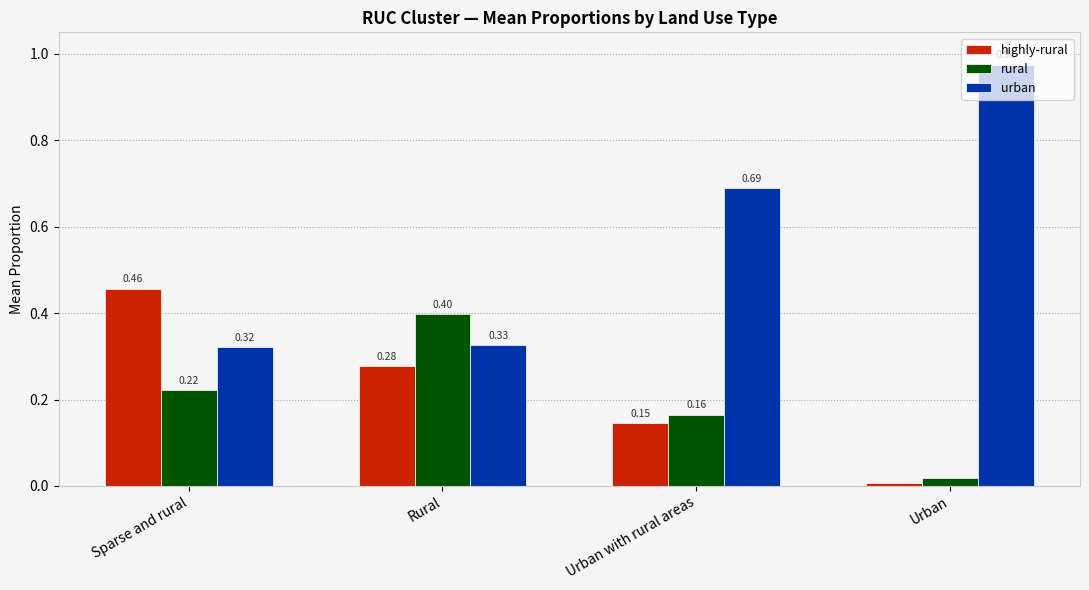

Which label corresponds to the smallest value in the chart?

Urban